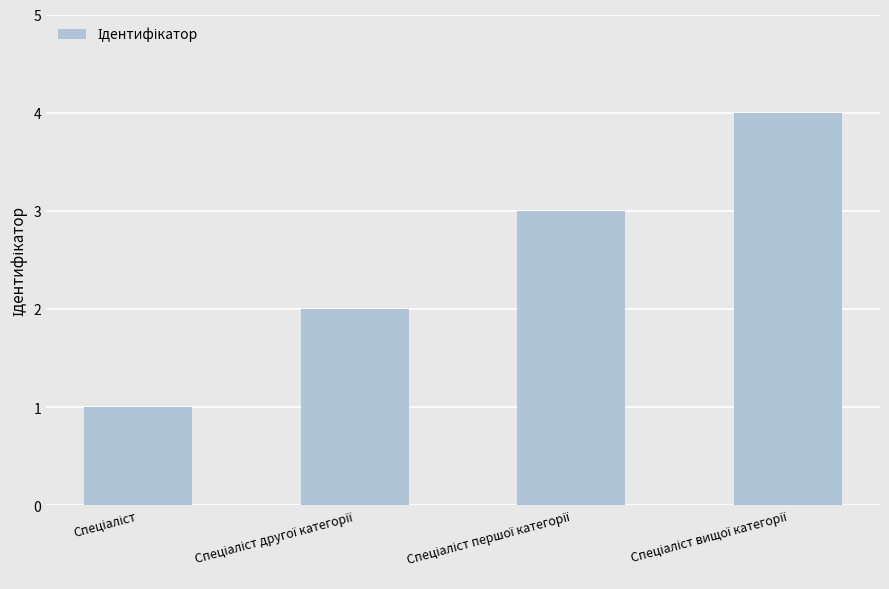

What is the greatest value displayed?

4